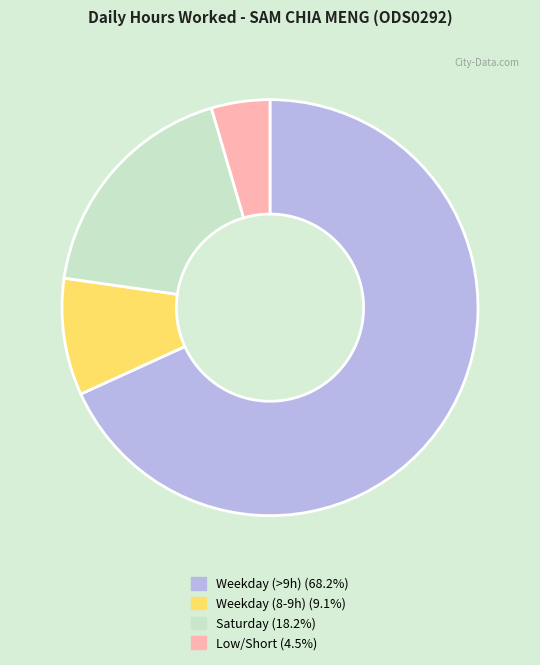

Combined, do Weekday (8-9h) (9.1%) and Low/Short (4.5%) account for over 50%?

No